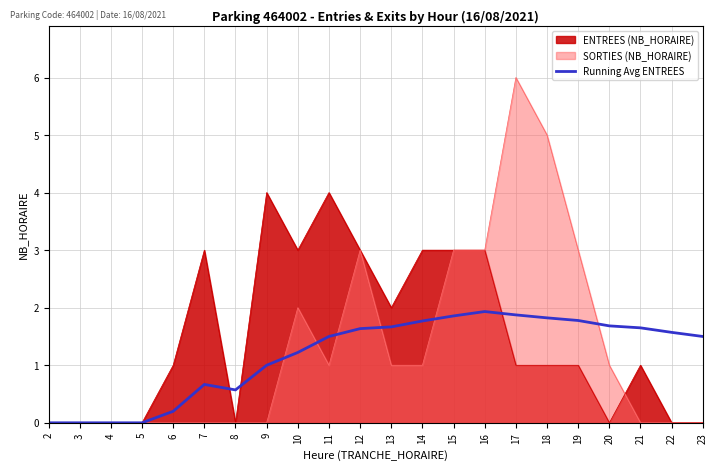

Count the number of categories in the chart.

22